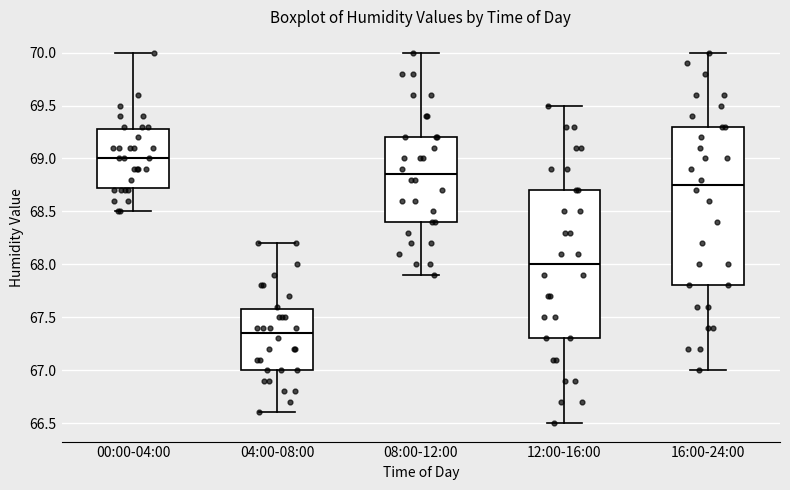

Which box's median line is the lowest?

04:00-08:00